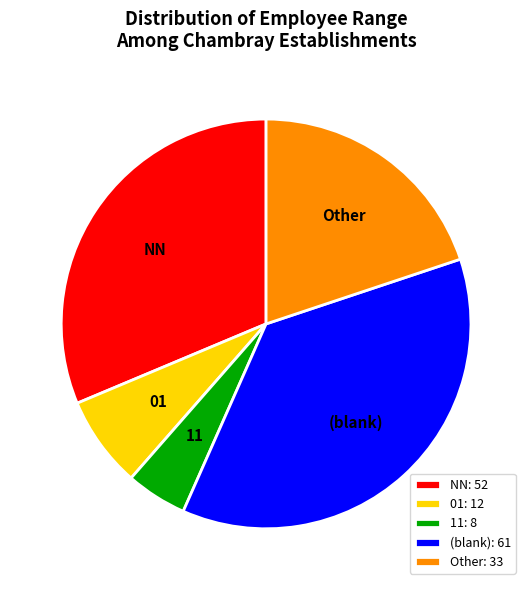

Do 11 and NN together represent more than half of the pie?

No